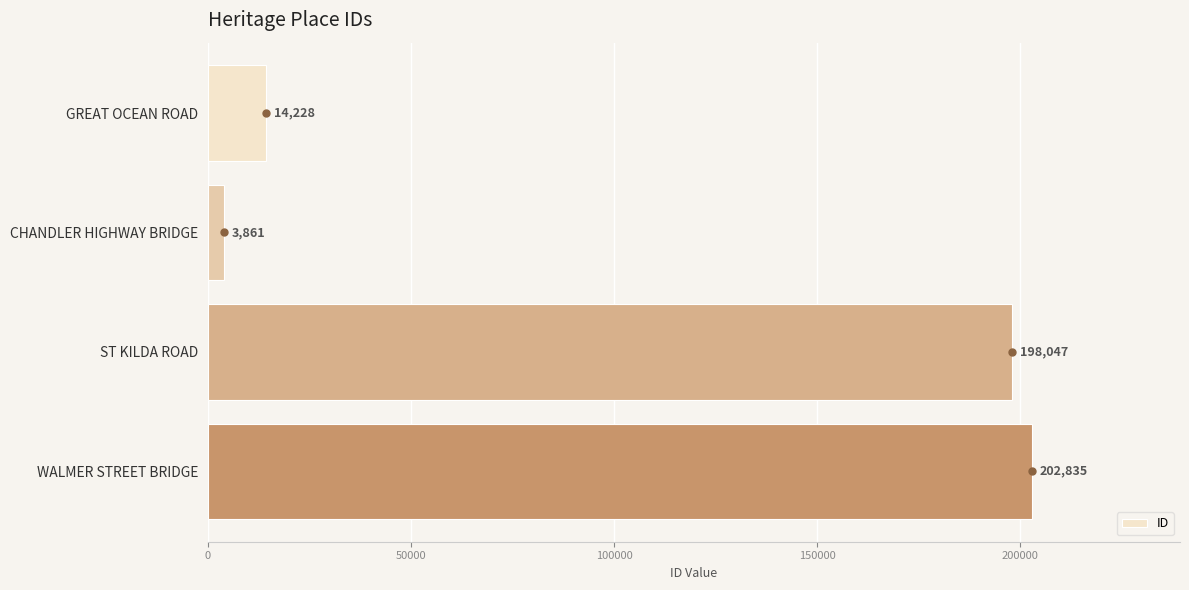

What is the sum of all values?

418971